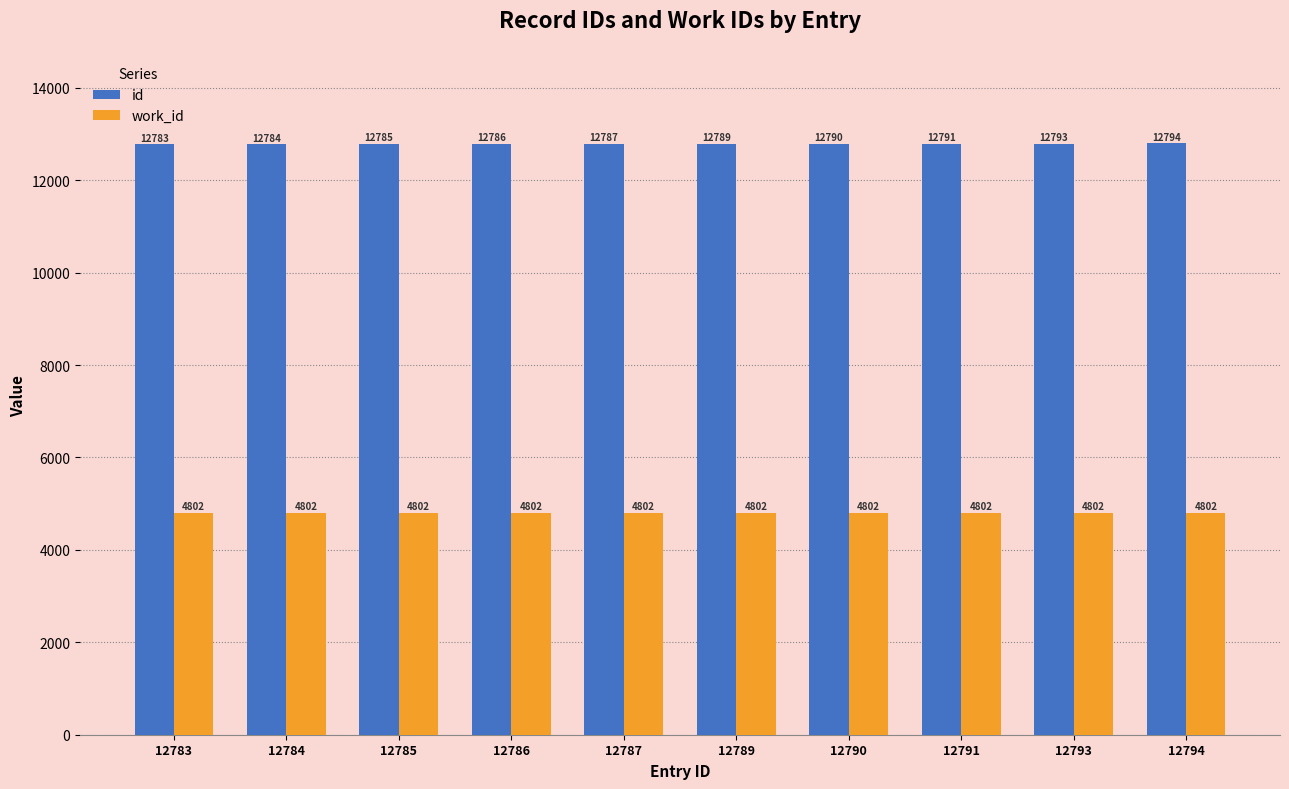

Read the id value at 12783.

12783